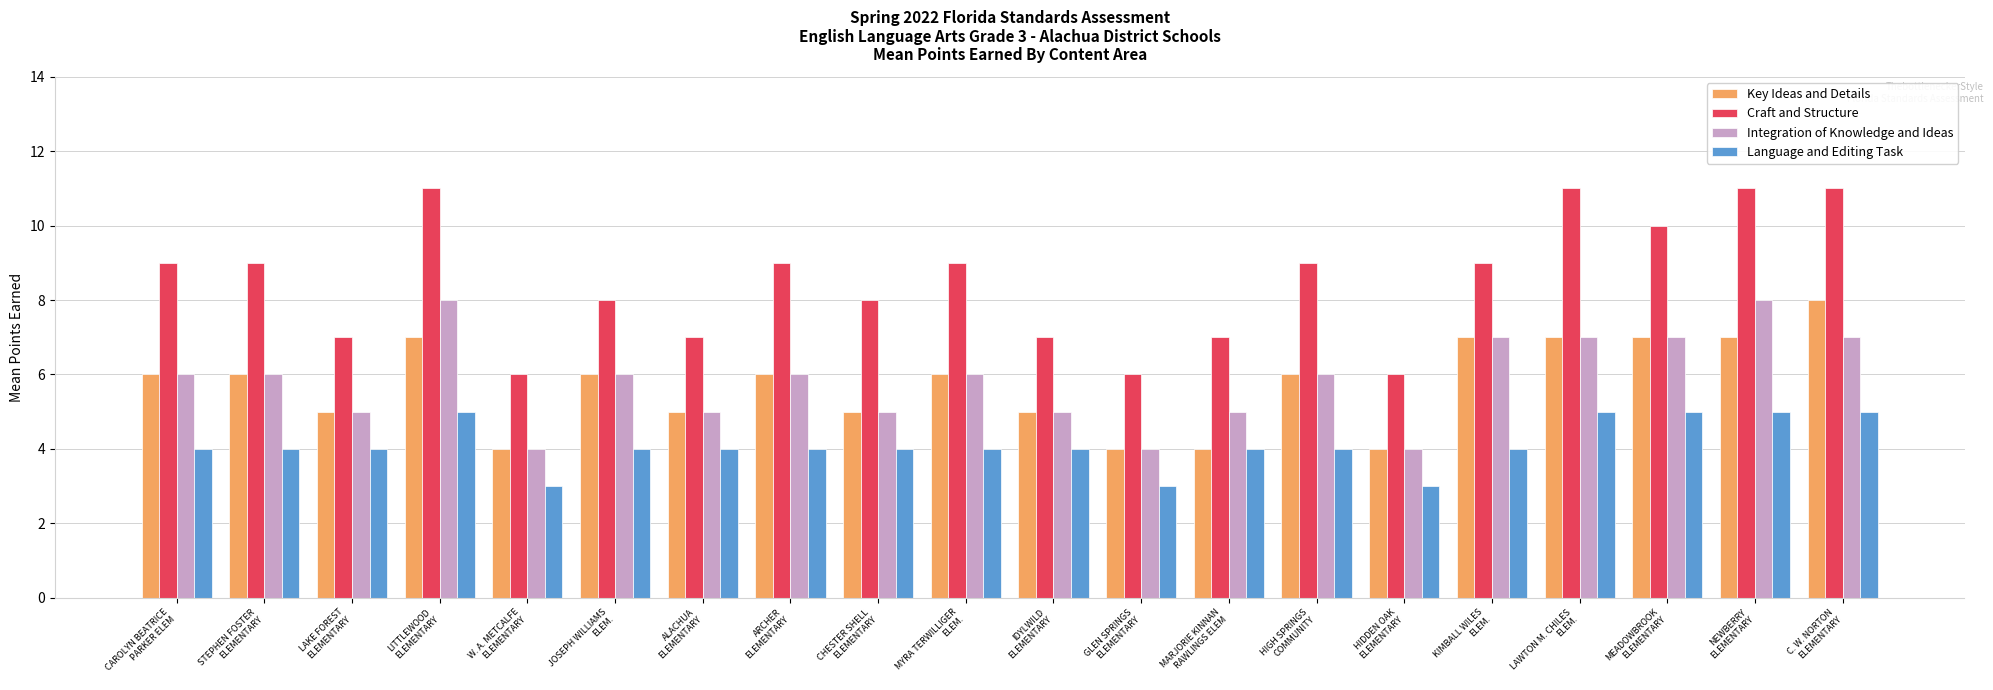

Between MARJORIE KINNAN
RAWLINGS ELEM and LAWTON M. CHILES
ELEM., which series saw the biggest shift?

Craft and Structure